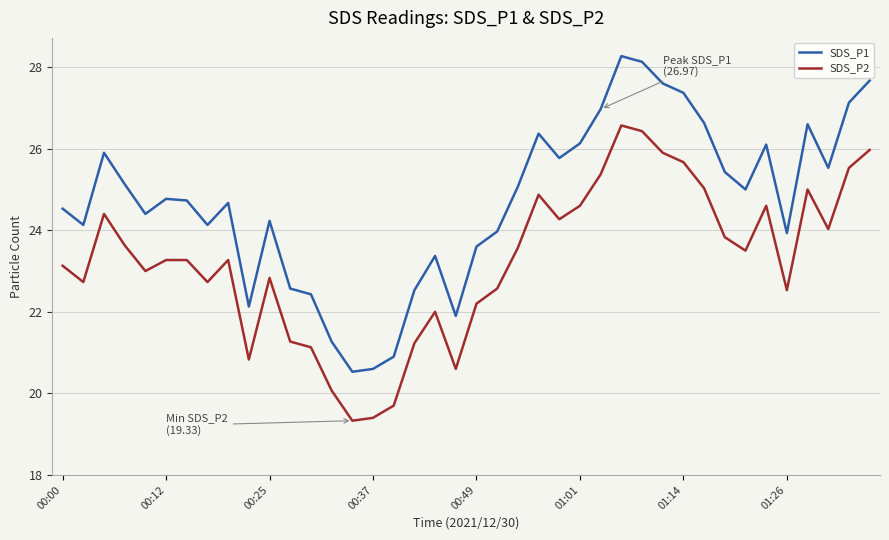

How many categories are shown in the chart?

40